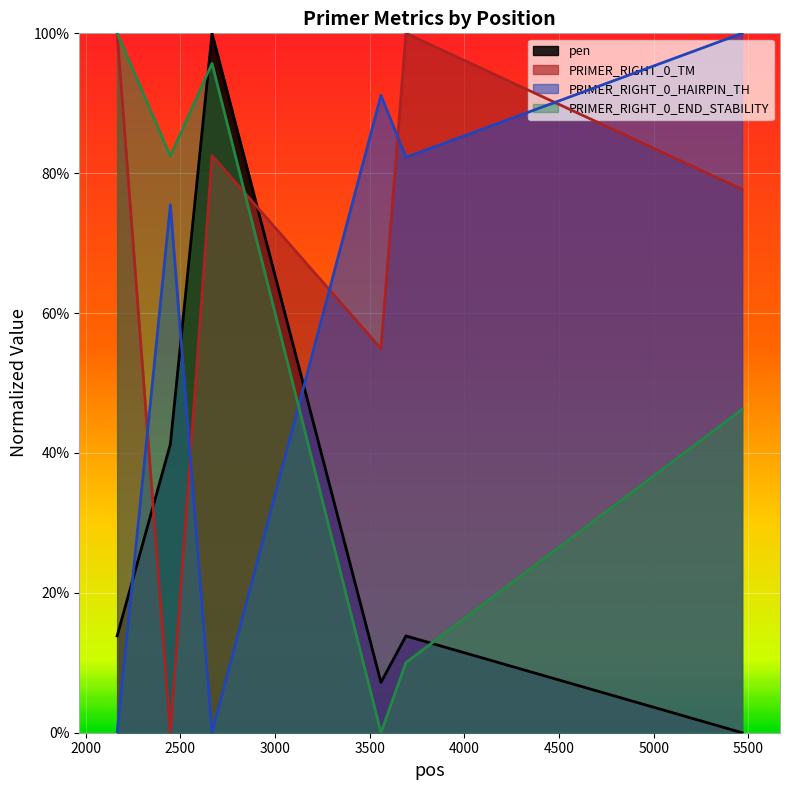

The value of PRIMER_RIGHT_0_END_STABILITY at 2167 is 1.0. True or false?

True